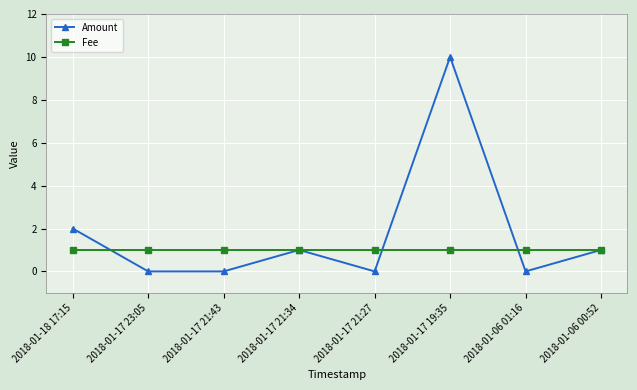

At which category is the sum across all series the highest?

2018-01-17 19:35